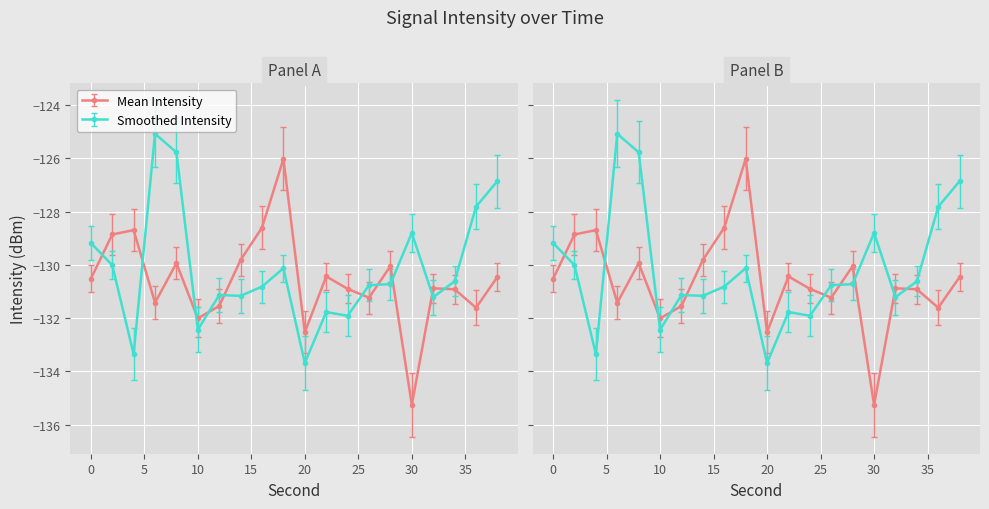

True or false: Smoothed Intensity has more than 0 points higher than both neighbors.

True